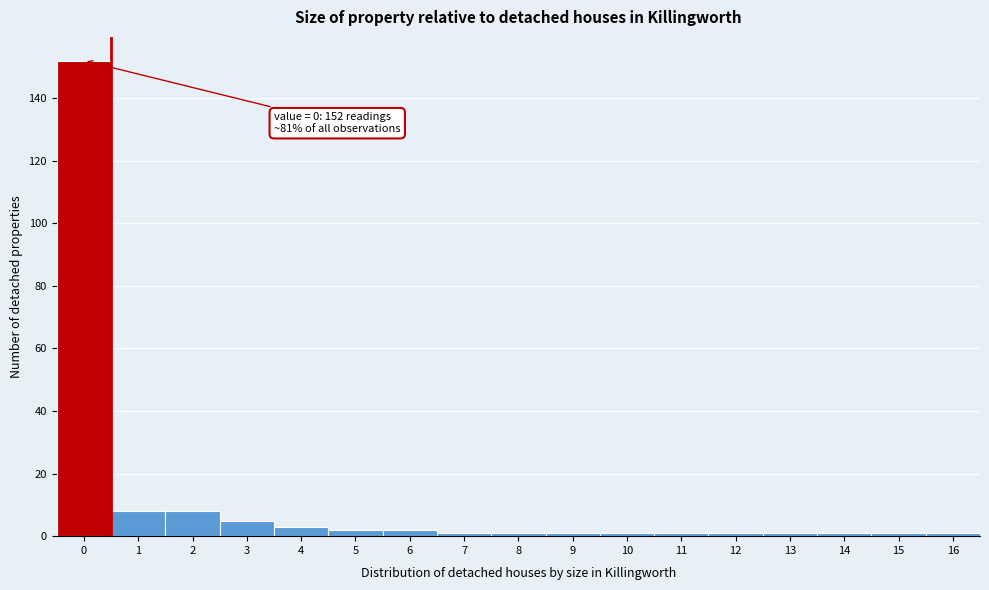

Reading right to left, transcribe all the data shown in this chart.

1	1	1	1	1	1	1	1	1	1	2	2	3	5	8	8	152